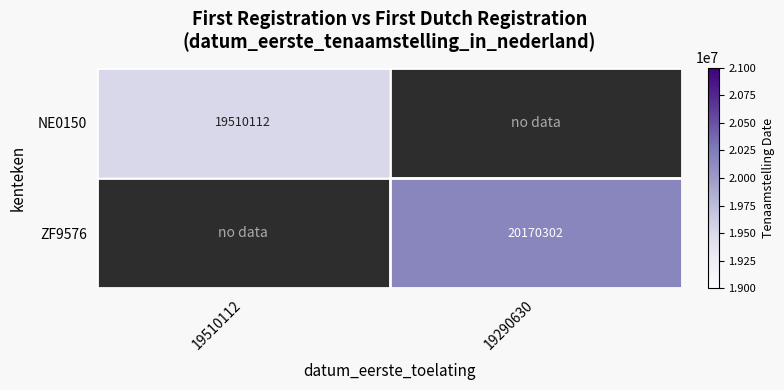

How many distinct data groups are displayed?

2